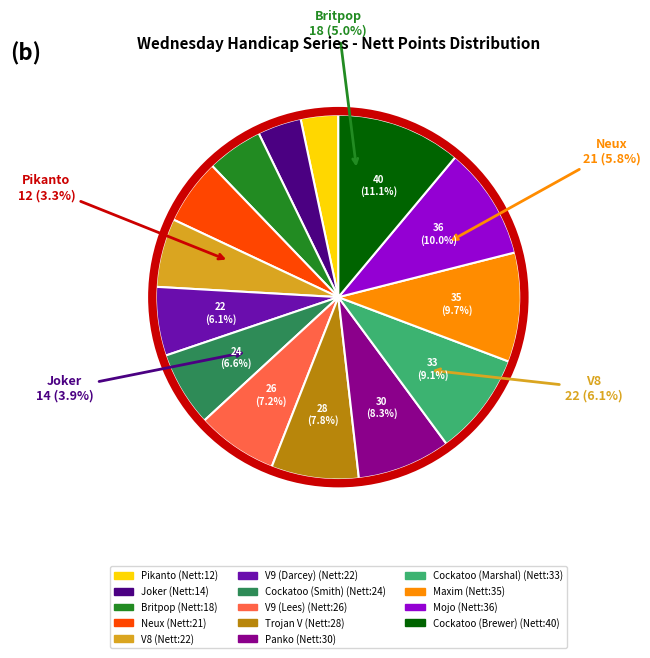

To the nearest percent, what is the combined percentage of Joker and Cockatoo (Marshal)?

13%